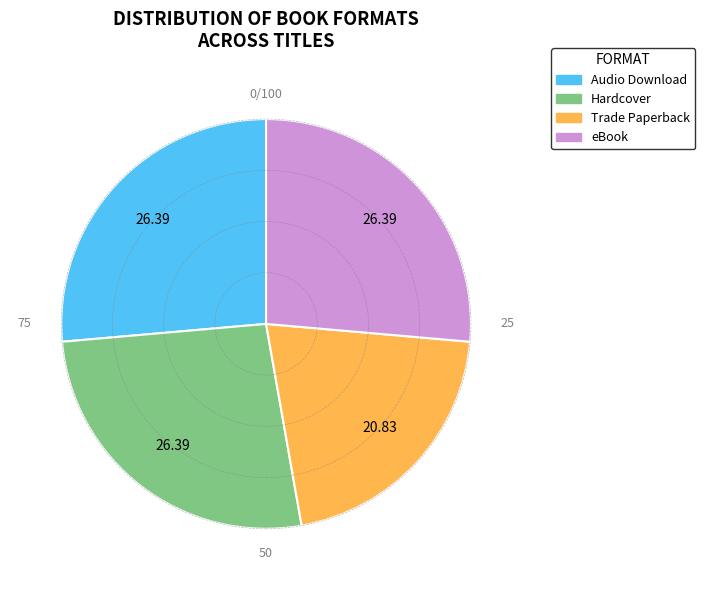

How many slices are in this pie chart?

4